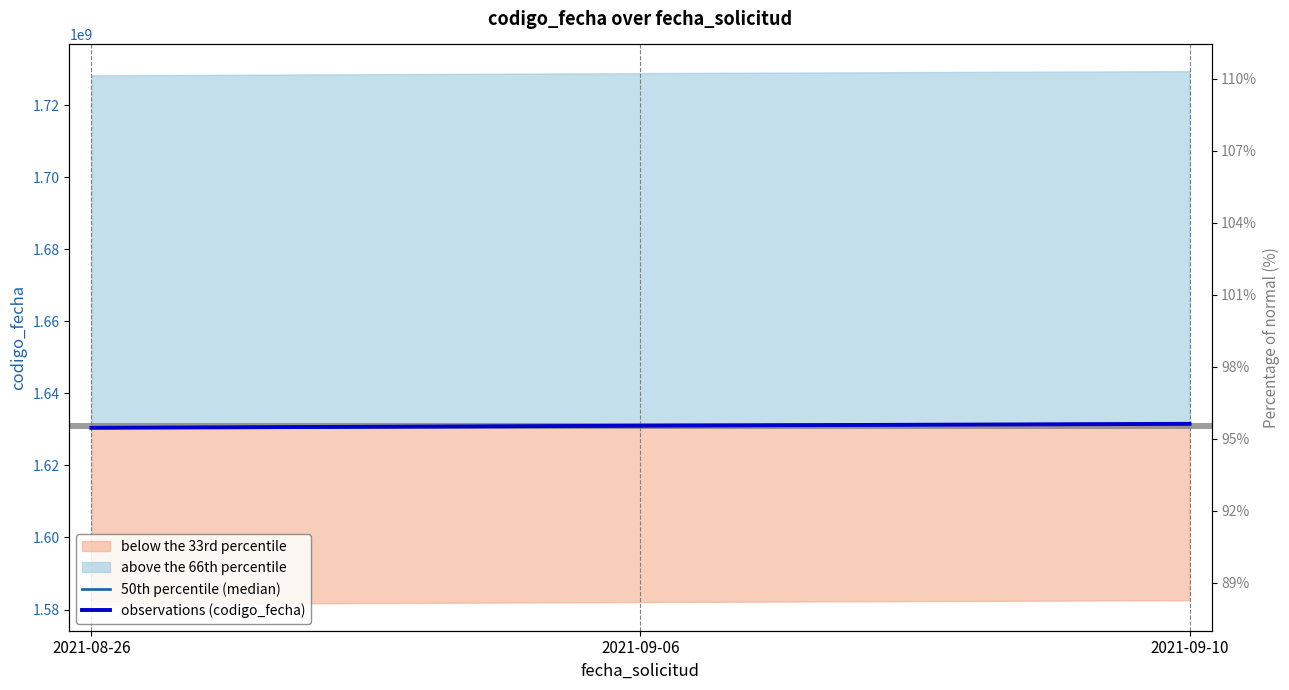

Count the number of categories in the chart.

3